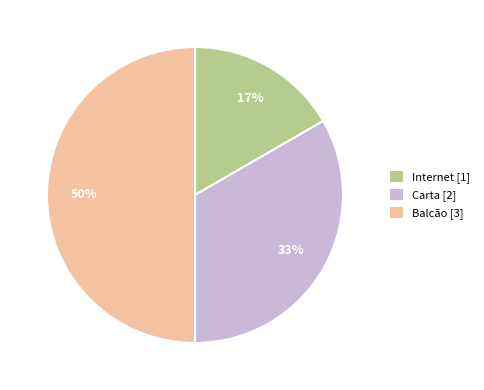

What is the ratio of the value at Carta [2] to the value at Balcão [3]?

0.7